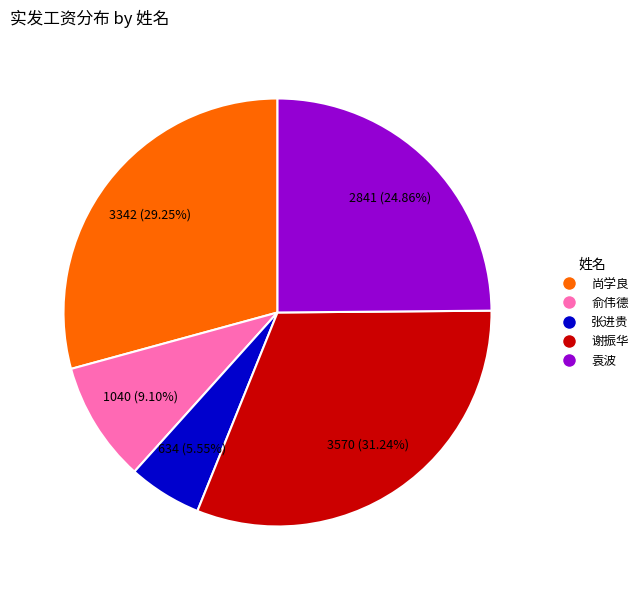

To the nearest percent, what percentage of the pie is 尚学良?

29%